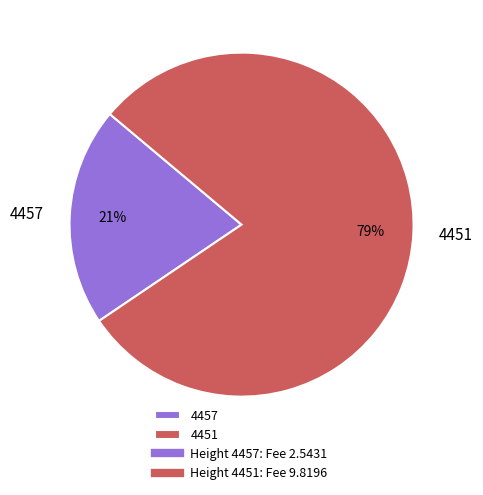

Is it true that 4451 is 79% of the pie?

True